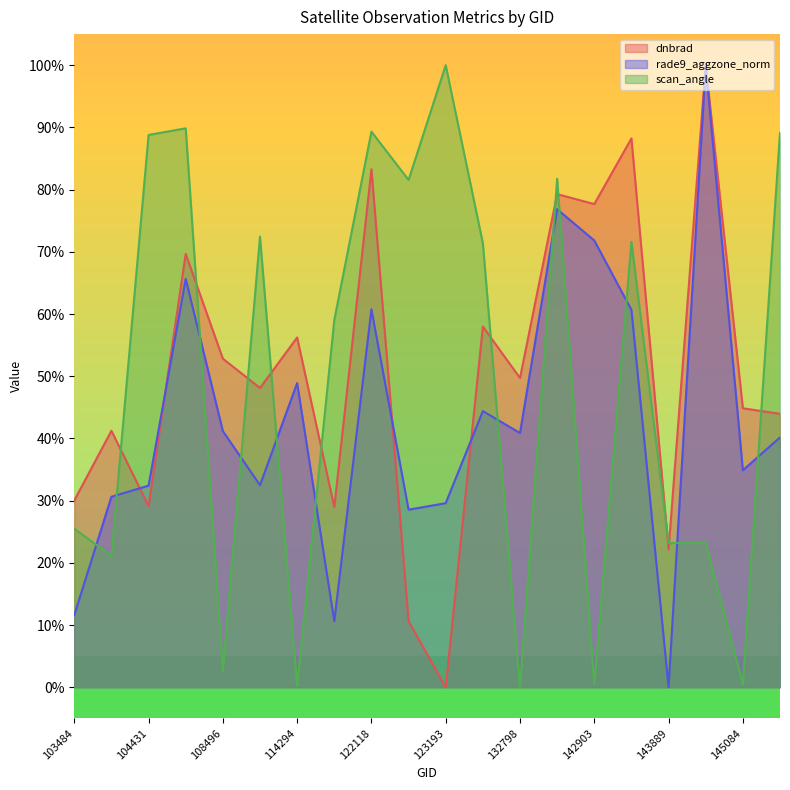

Which category has the lowest value across all series?

123193